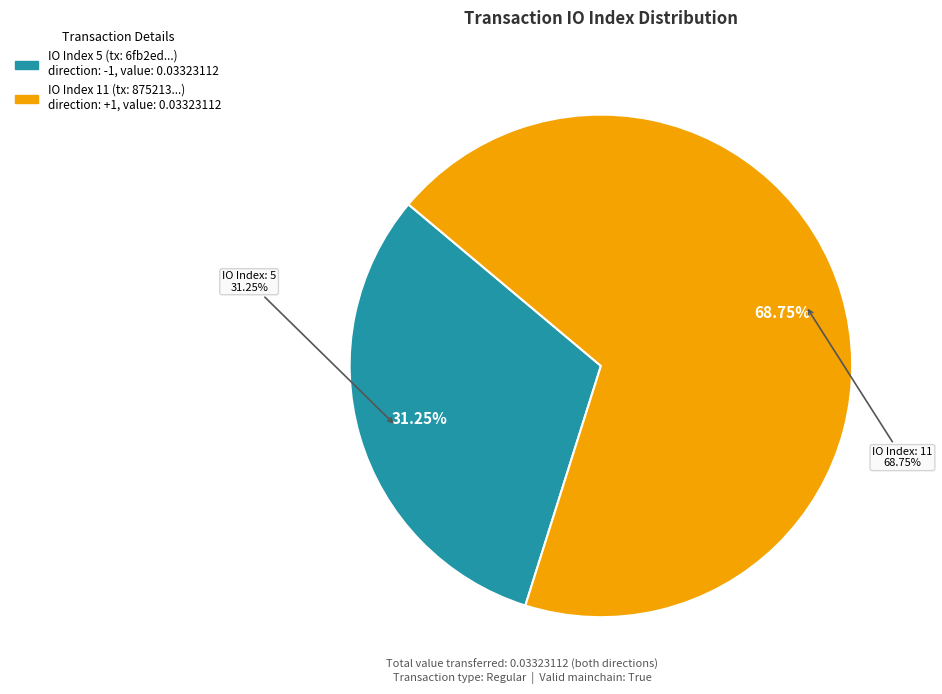

The tx index 5 slice represents 21% of the pie. True or false?

False